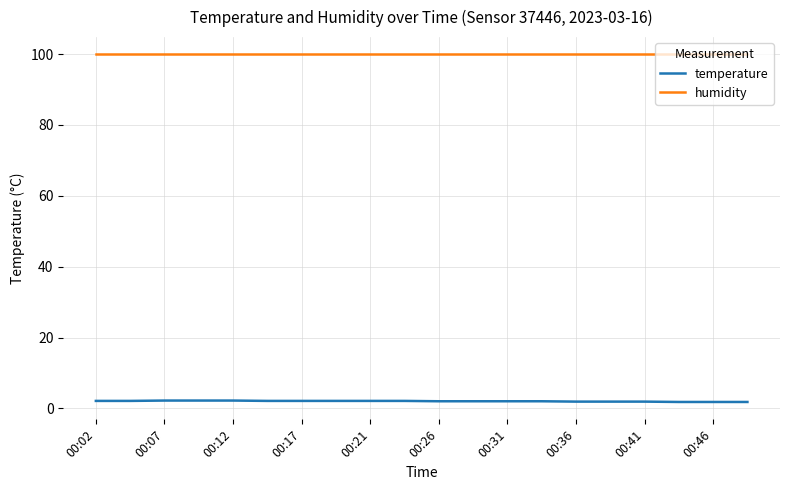

True or false: temperature and humidity cross at least once.

False